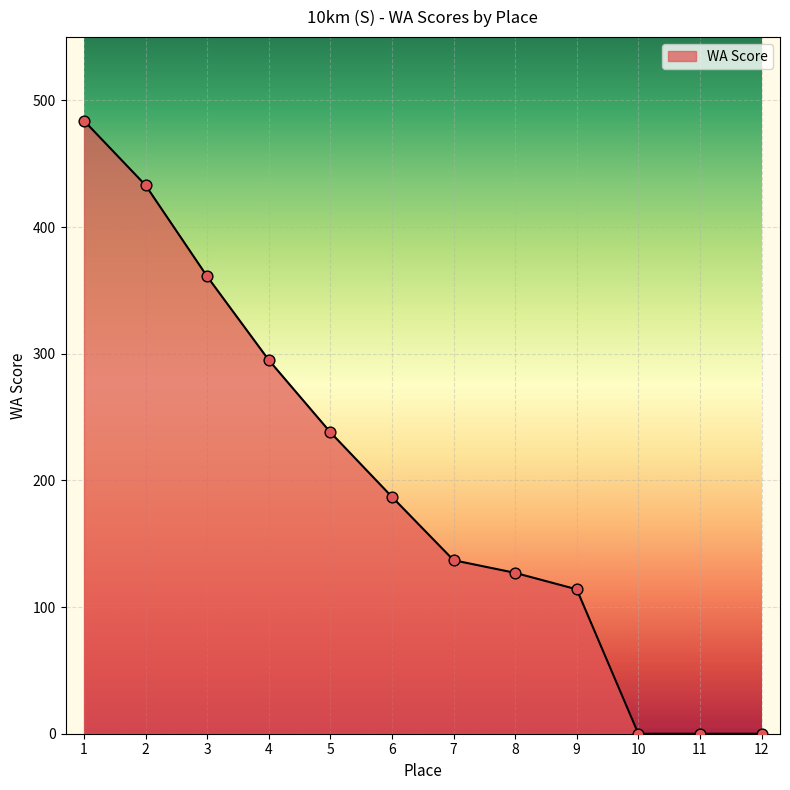

What is the change in value from 9 to 12?

-114